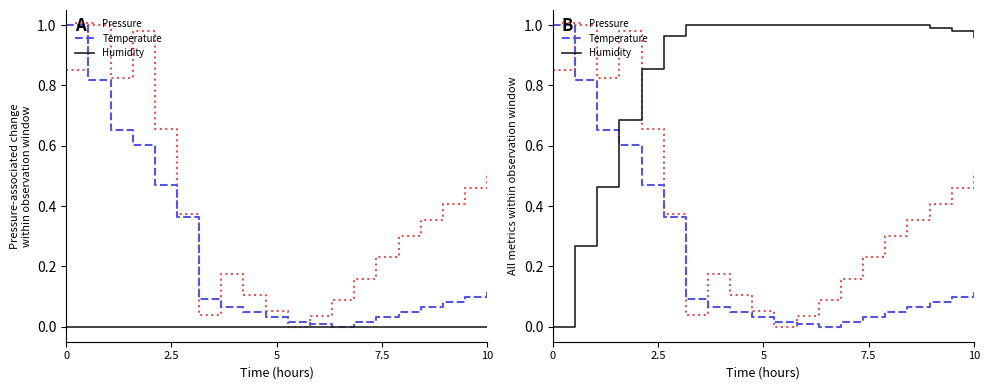

What is the maximum value for Temperature?

1.0